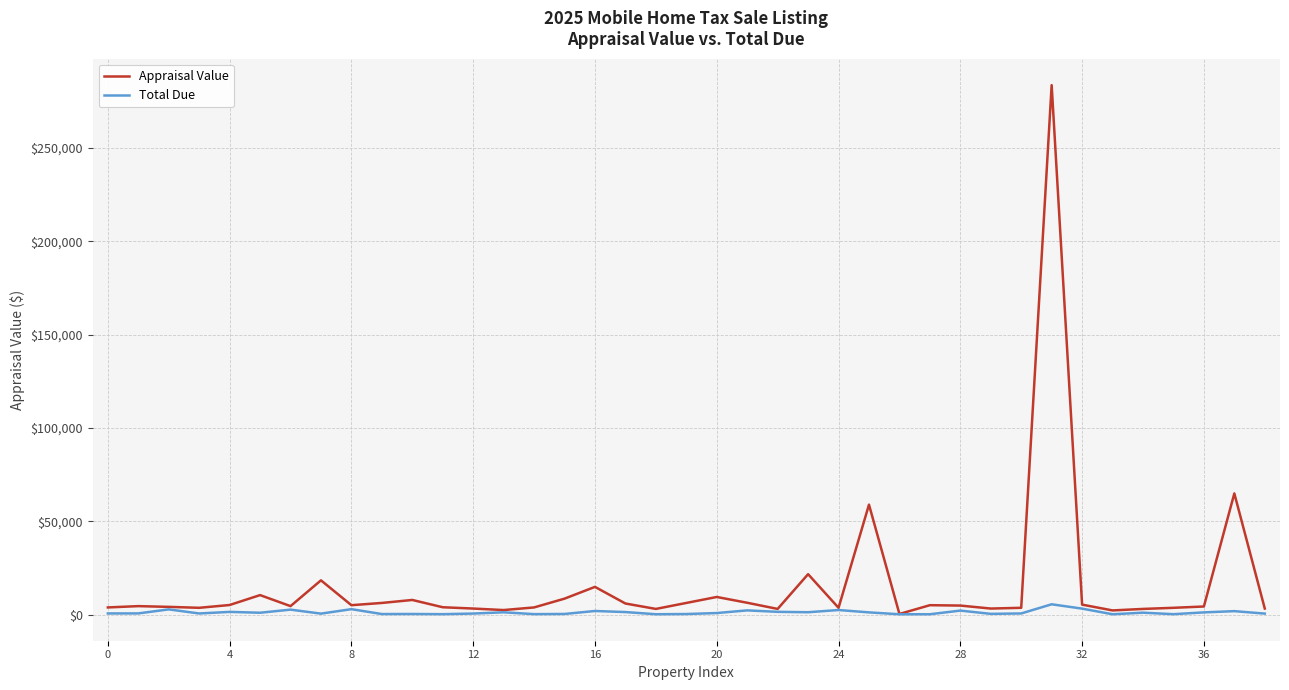

What is the highest value of the Appraisal Value series?

283500.0